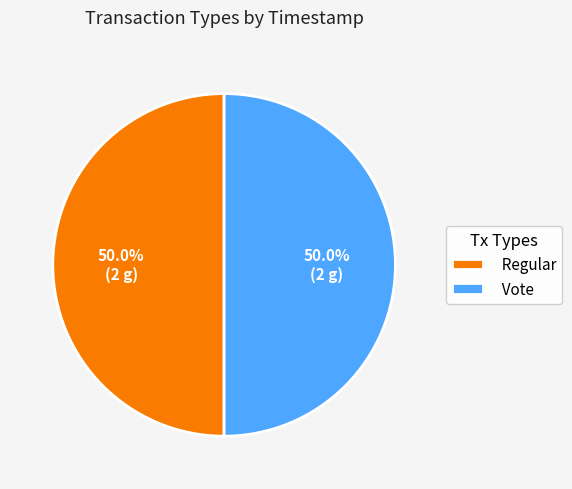

What is the ratio of the value at Vote to the value at Regular?

1.0